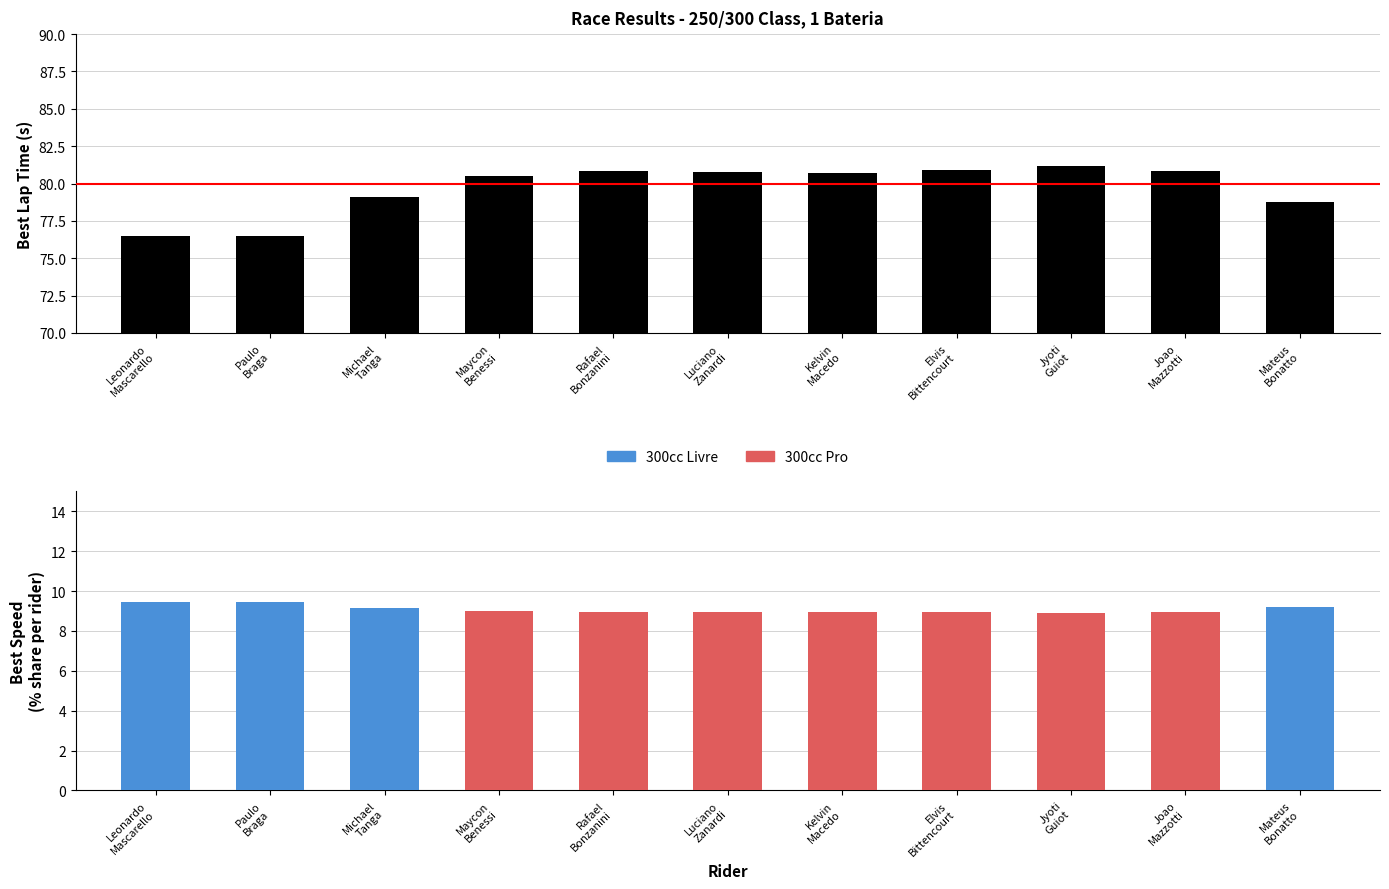

Rank the series at Jyoti
Guiot from highest to lowest value.

300cc Pro, 300cc Livre